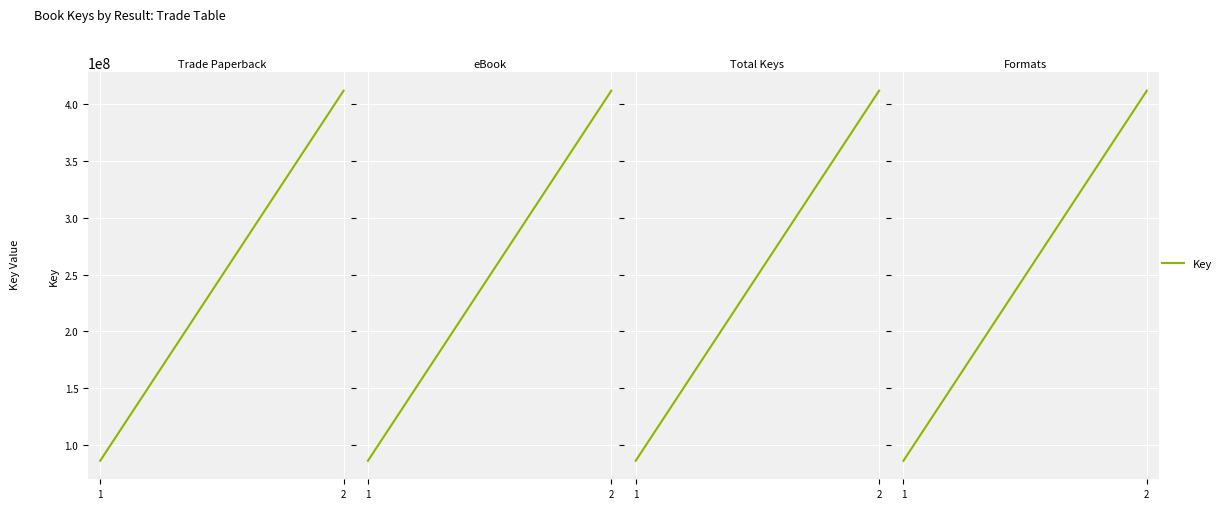

Approximately how many times larger is the value at 1 compared to 2?

0.2